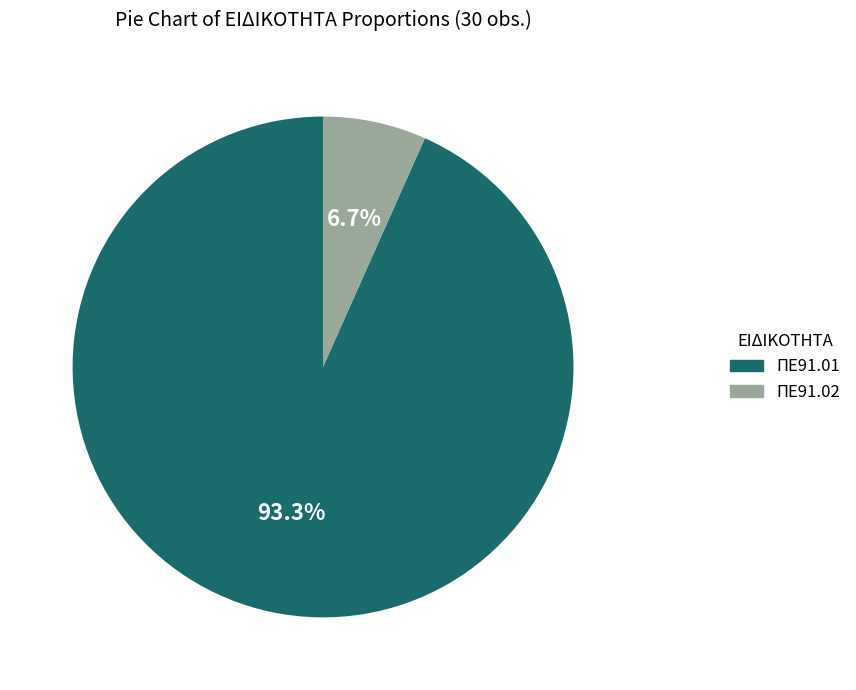

To the nearest percent, what is the difference between the largest and smallest slice percentages?

87%